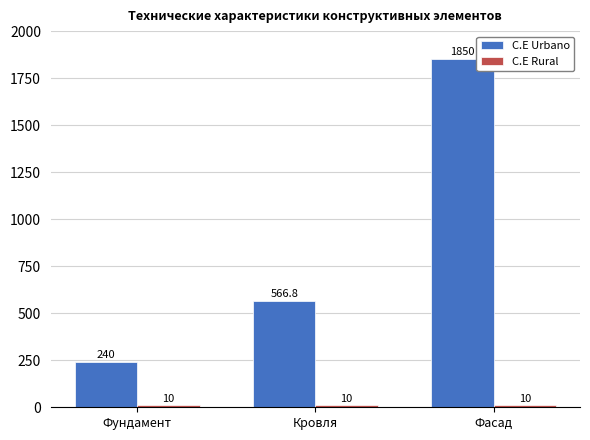

List the labels in order of C.E Urbano value, smallest first.

Фундамент, Кровля, Фасад